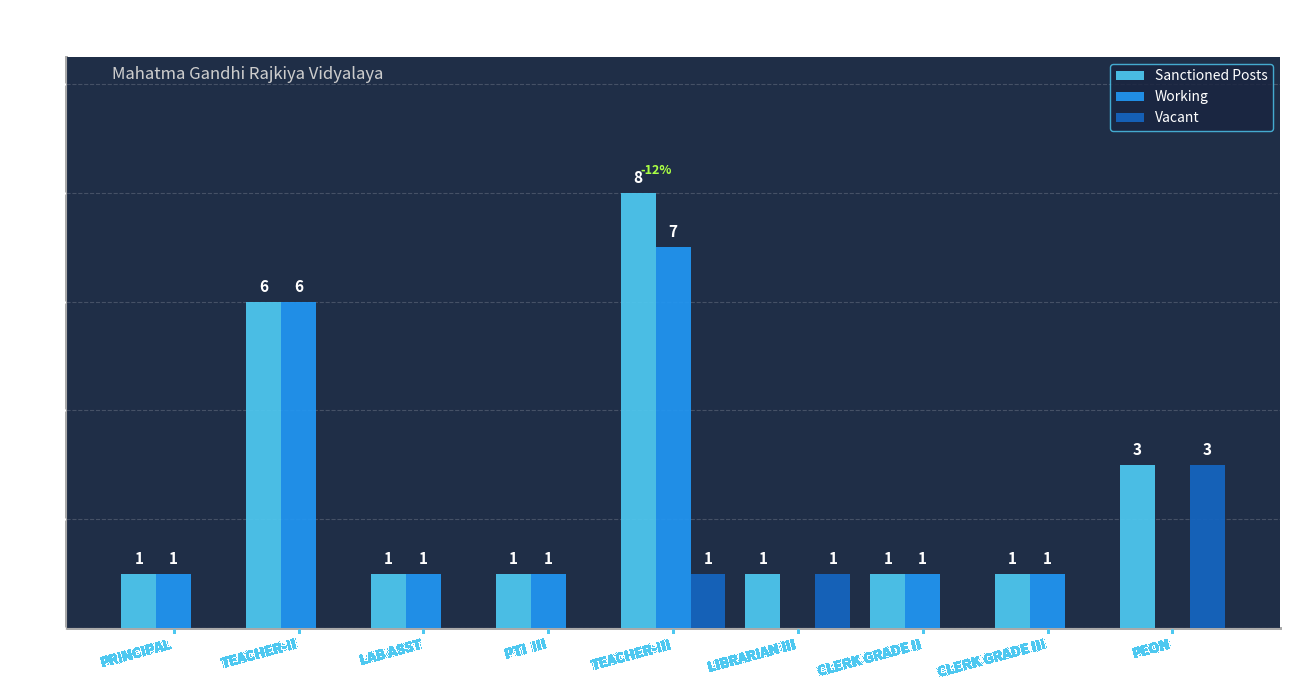

What are all the series names shown in the legend?

Sanctioned Posts, Working, Vacant